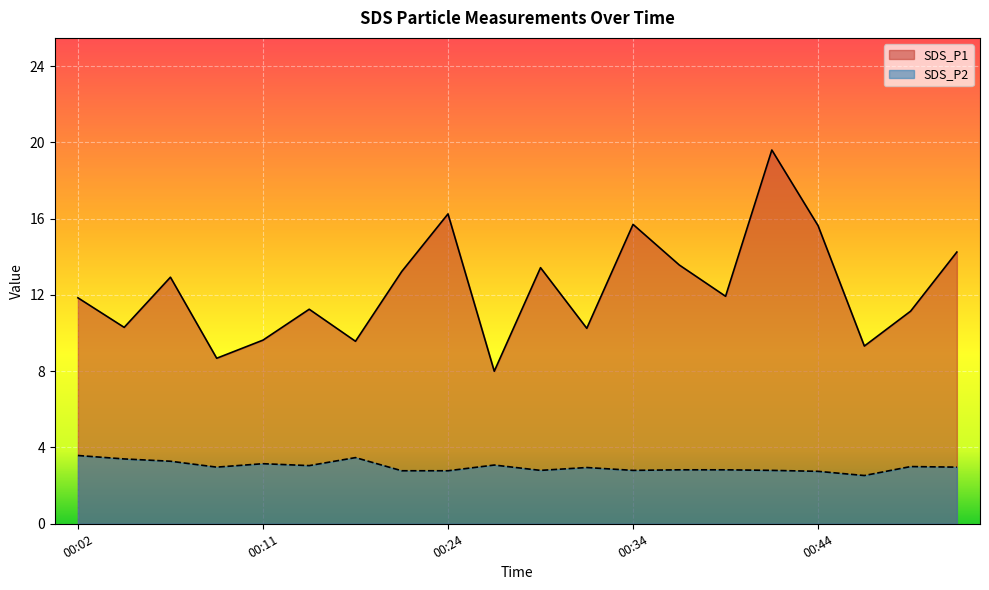

Is it true that SDS_P1 equals 3.3 at 00:17?

False